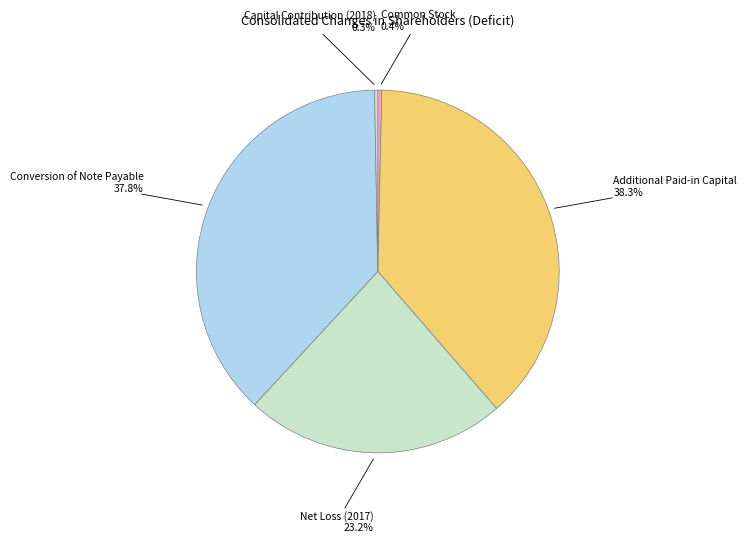

Between Conversion of Note Payable and Capital Contribution (2018), which is larger?

Conversion of Note Payable